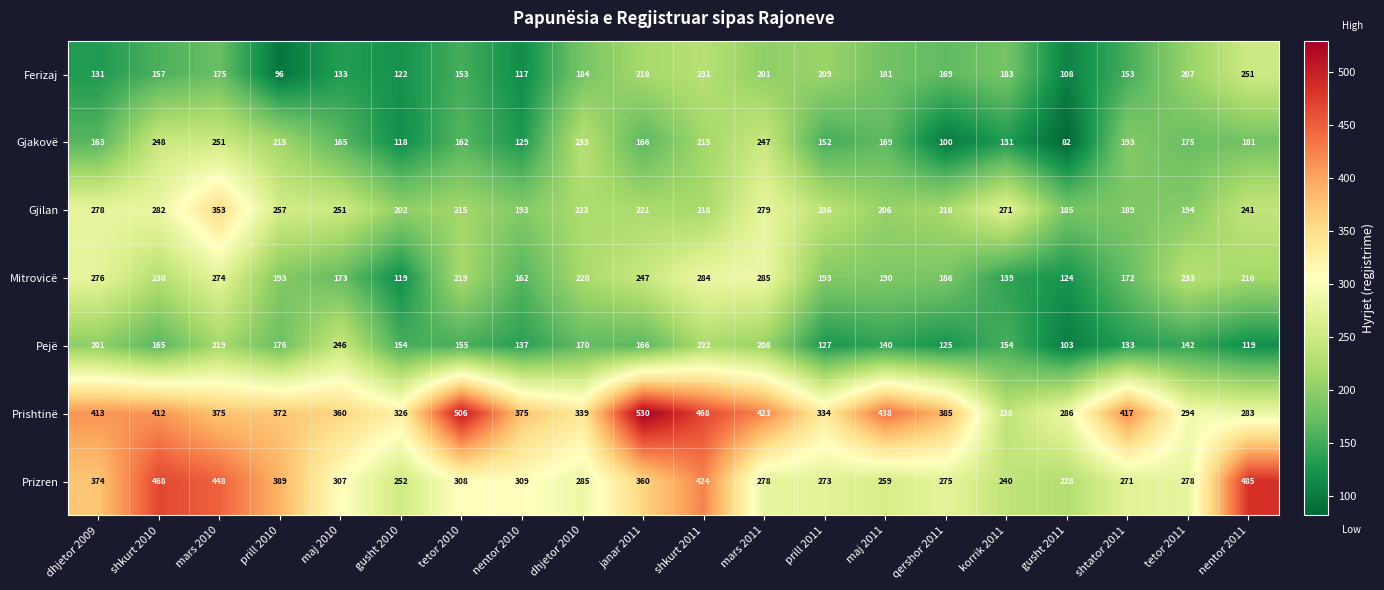

Between mars 2010 and maj 2011, which series saw the biggest shift?

Prizren